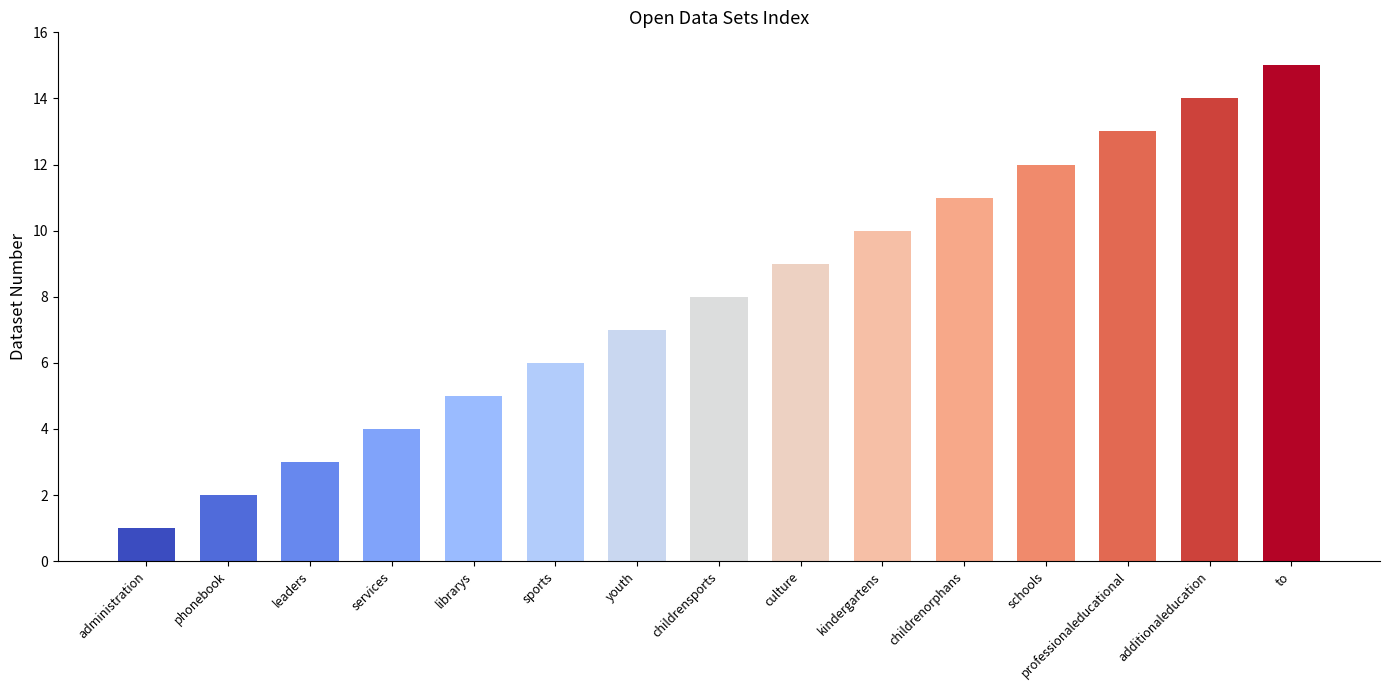

Does the chart contain any negative values?

No